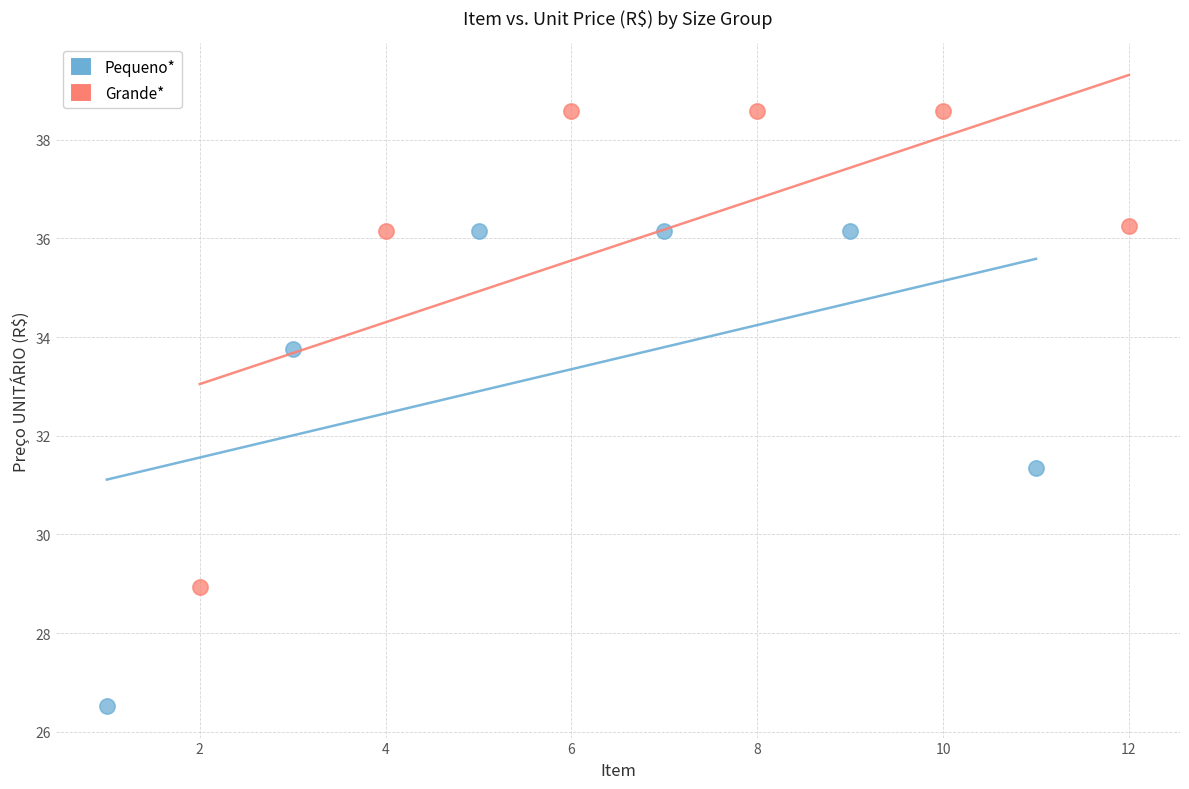

Which series contains the lowest Y value?

Pequeno*